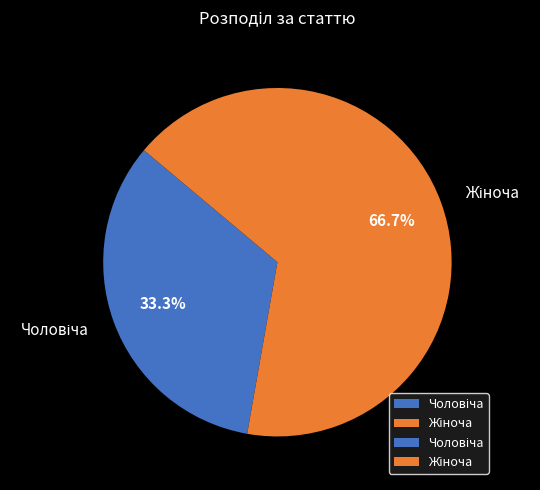

Is there a majority slice in this chart?

Yes